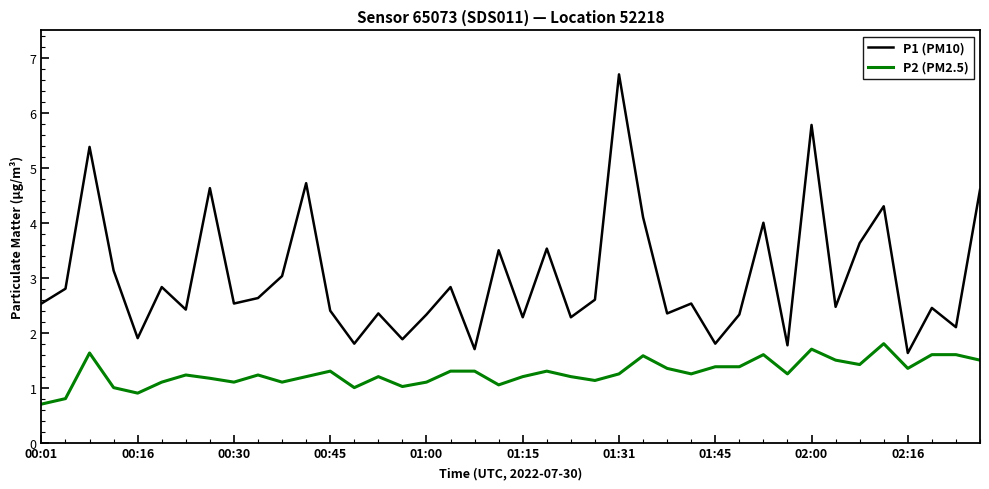

Which series has the largest total across all categories?

P1 (PM10)